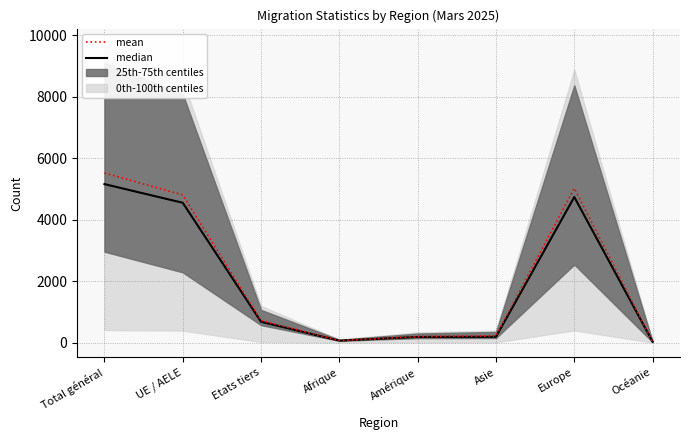

At which label is median closest to 2591?

Etats tiers